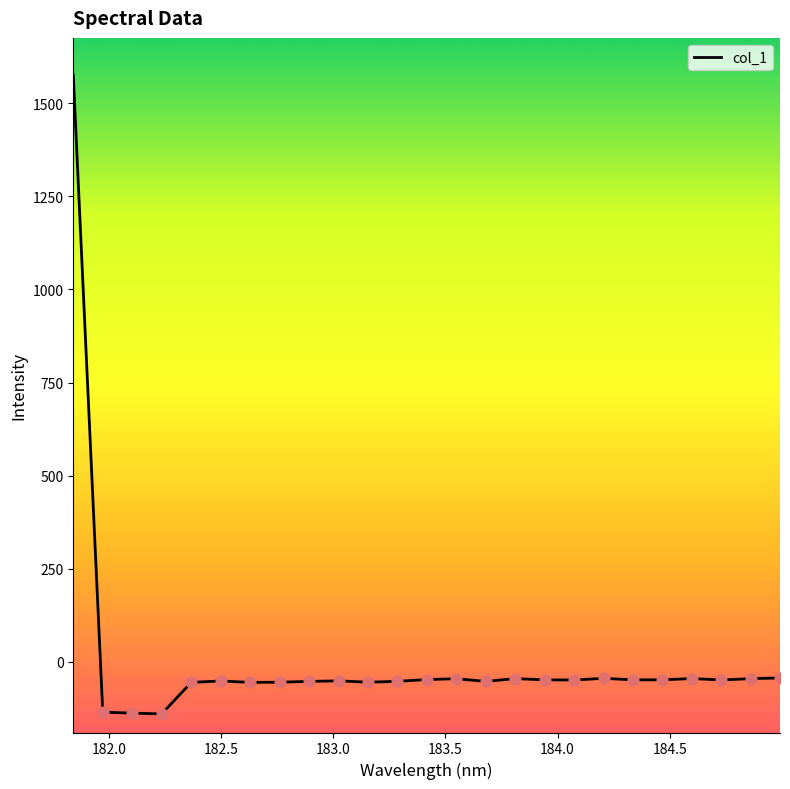

What is the maximum value shown in the chart?

1575.5